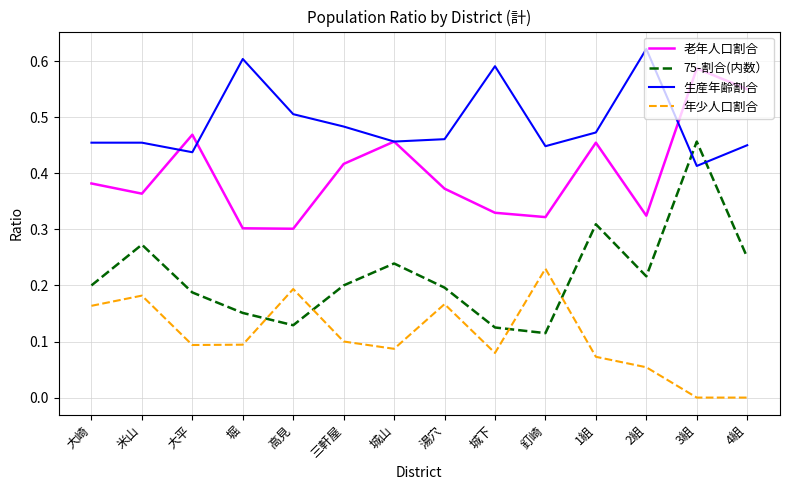

What position from the left is 2組?

12